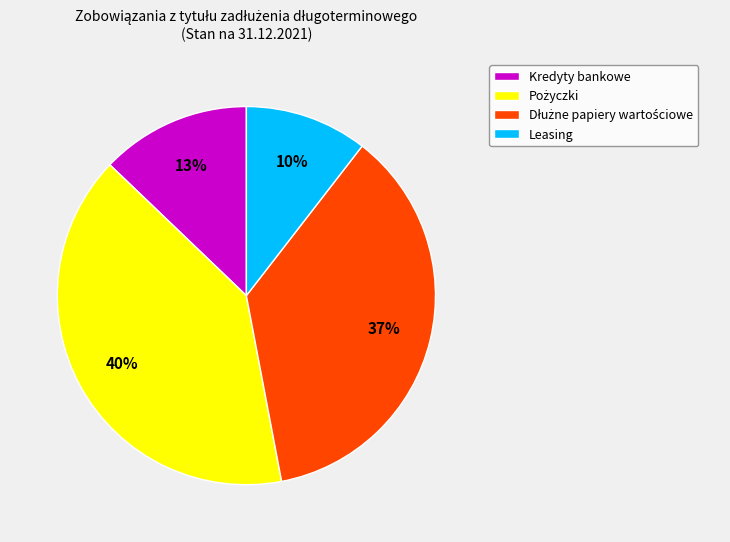

What is the ratio of the value at Leasing to the value at Kredyty bankowe?

0.8